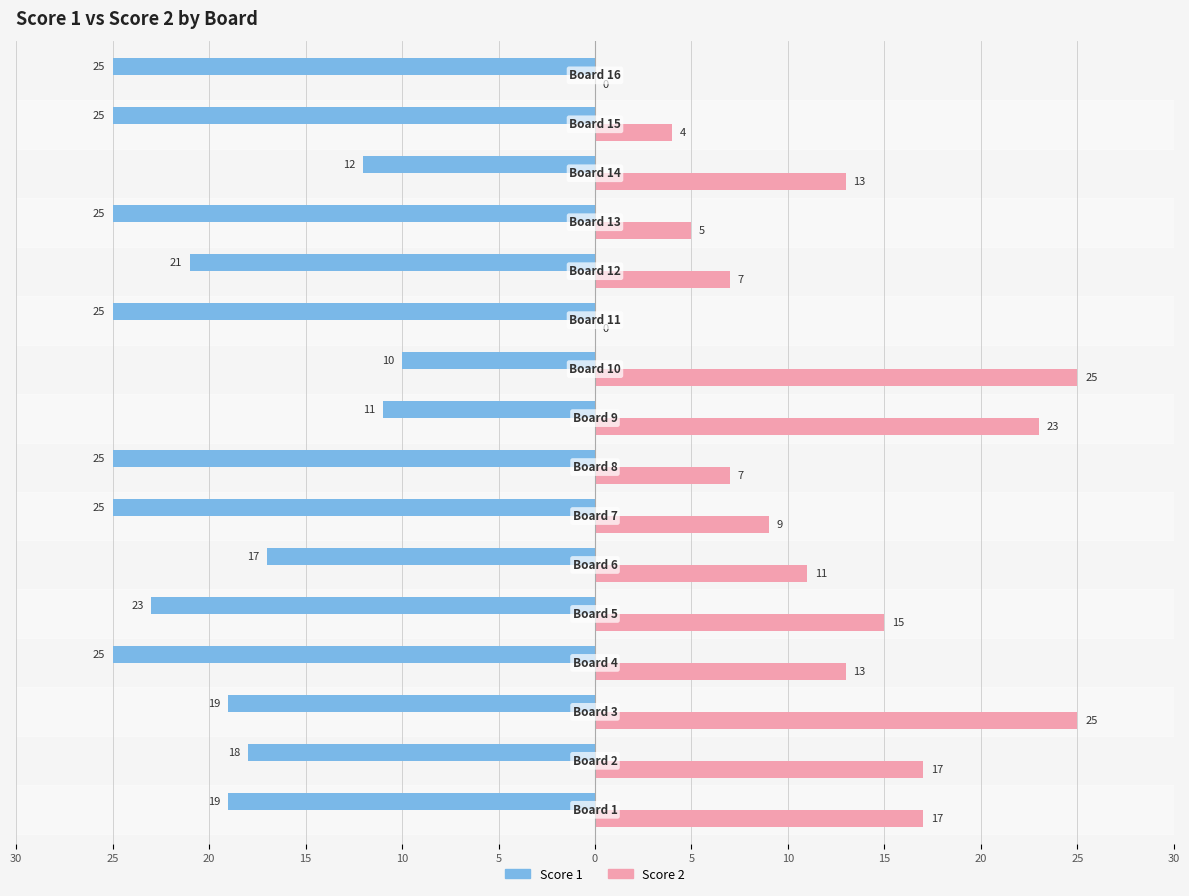

What is the smallest value displayed?

-25